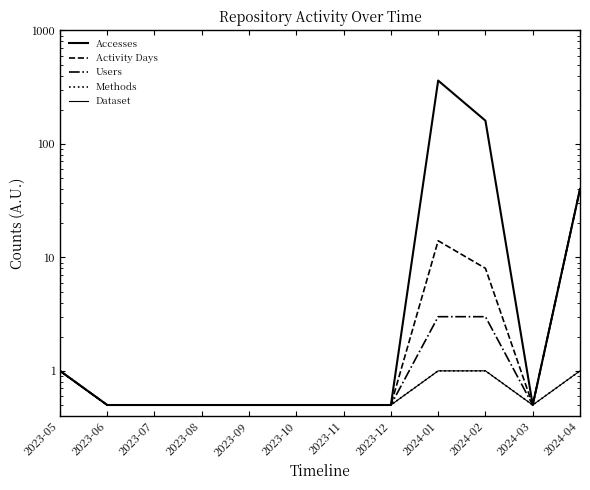

How many Dataset values are between 0 and 1?

12